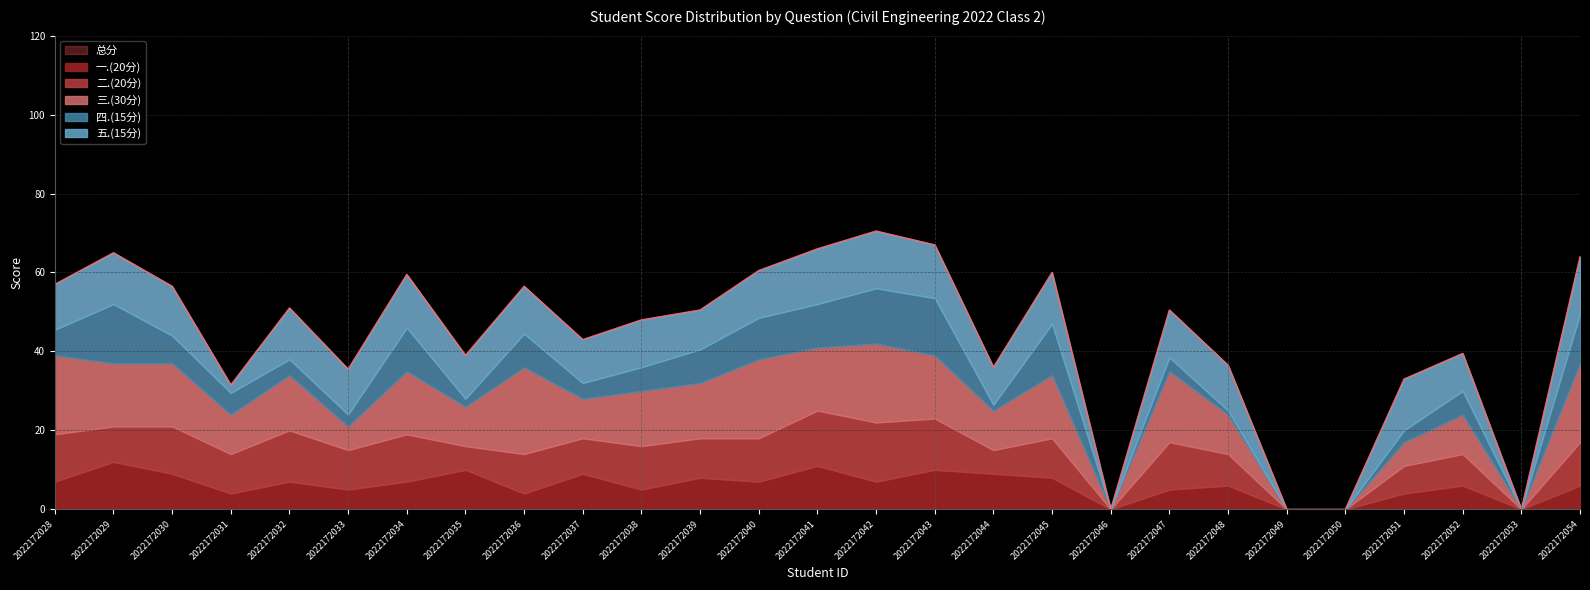

Is it true that 三.(30分) equals 4.4 at 2022172028?

False